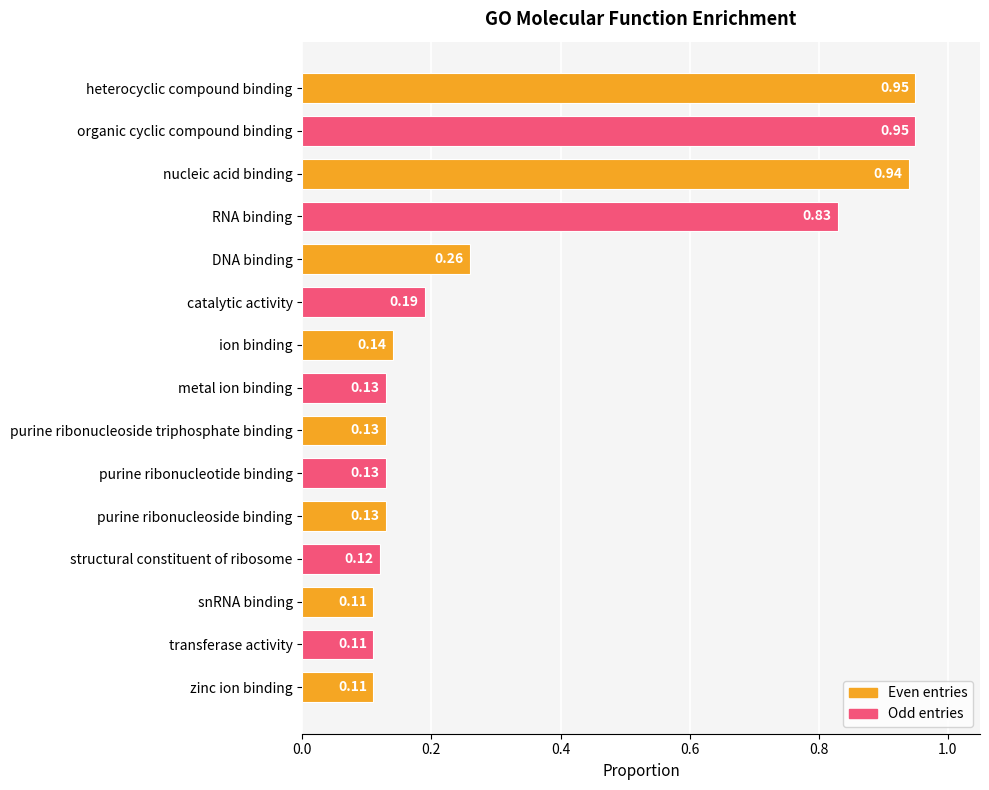

Which has a higher value, catalytic activity or structural constituent of ribosome?

catalytic activity